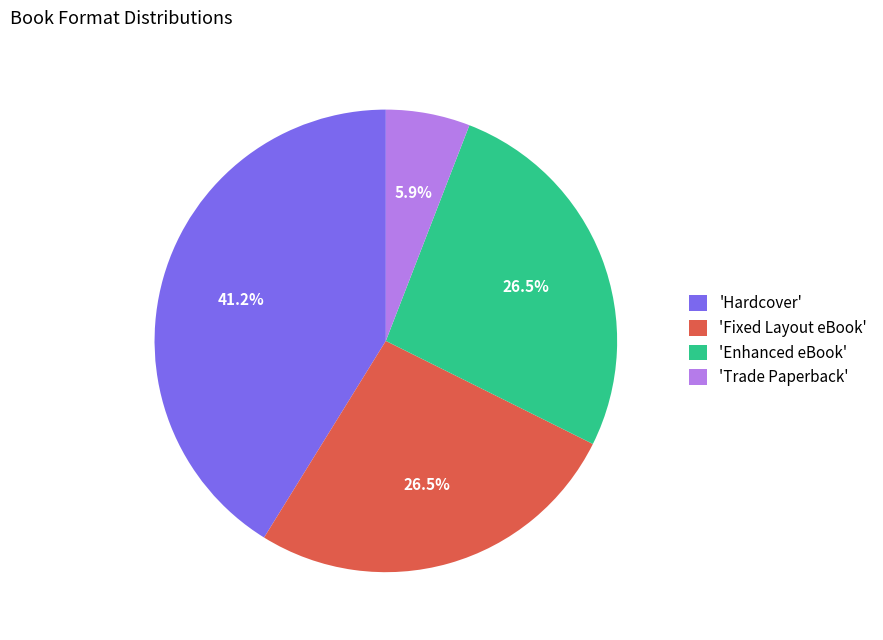

Is there any slice that represents more than half of the pie?

No